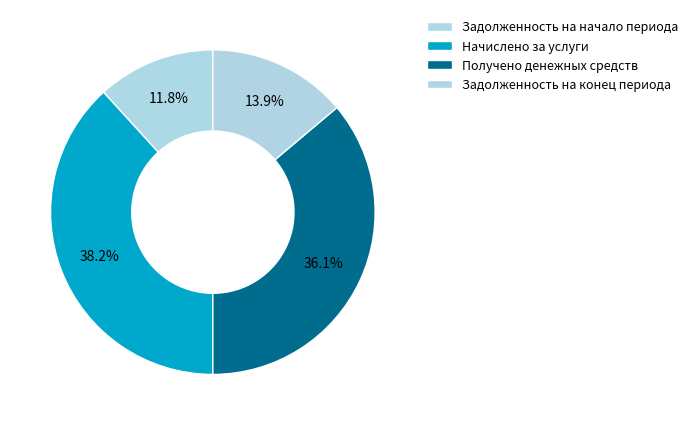

How many slices are in this pie chart?

4